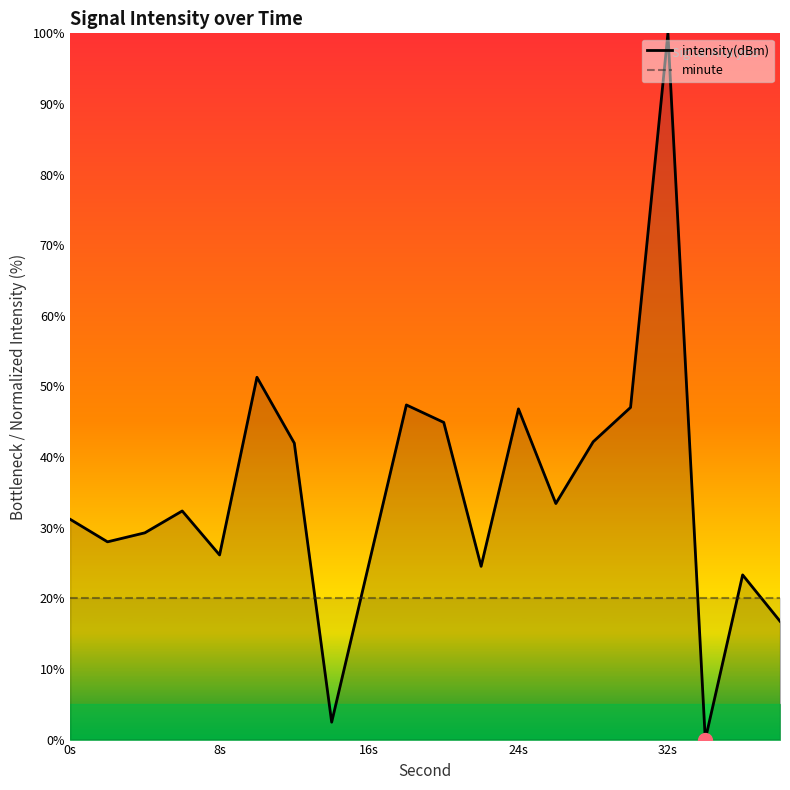

Which series contains the highest Y value?

intensity(dBm)